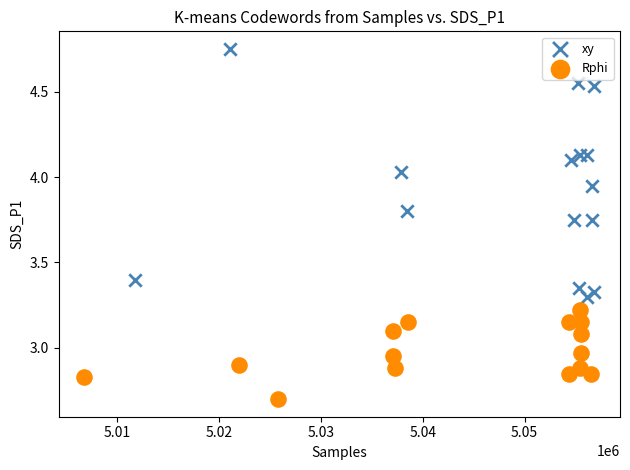

Which series contains the lowest Y value?

Rphi